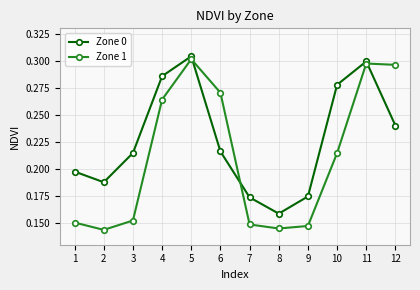

True or false: Zone 0 has more than 2 points higher than both neighbors.

False